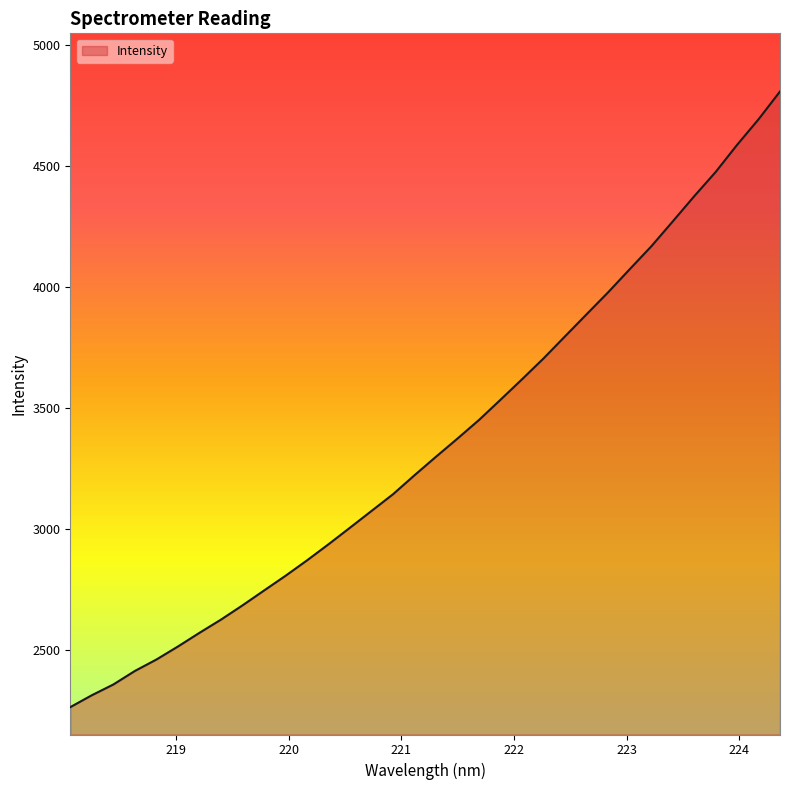

What is the maximum value shown in the chart?

4807.7